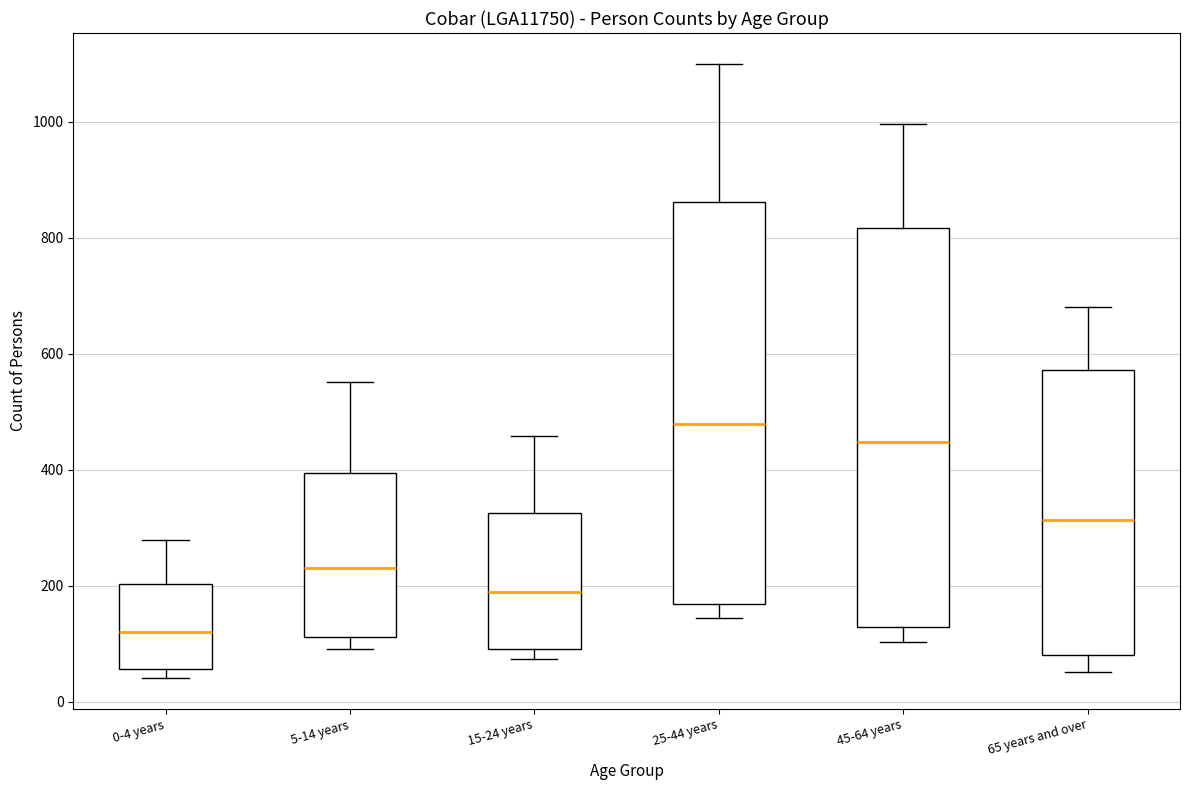

Which box has the highest median line?

25-44 years